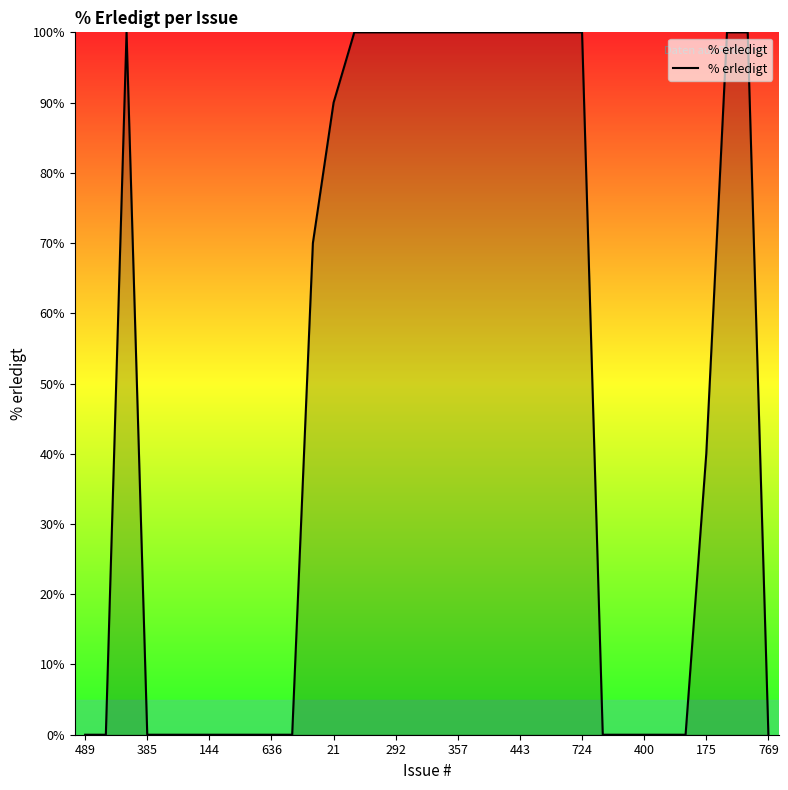

What is the difference between the maximum and second lowest values?

100